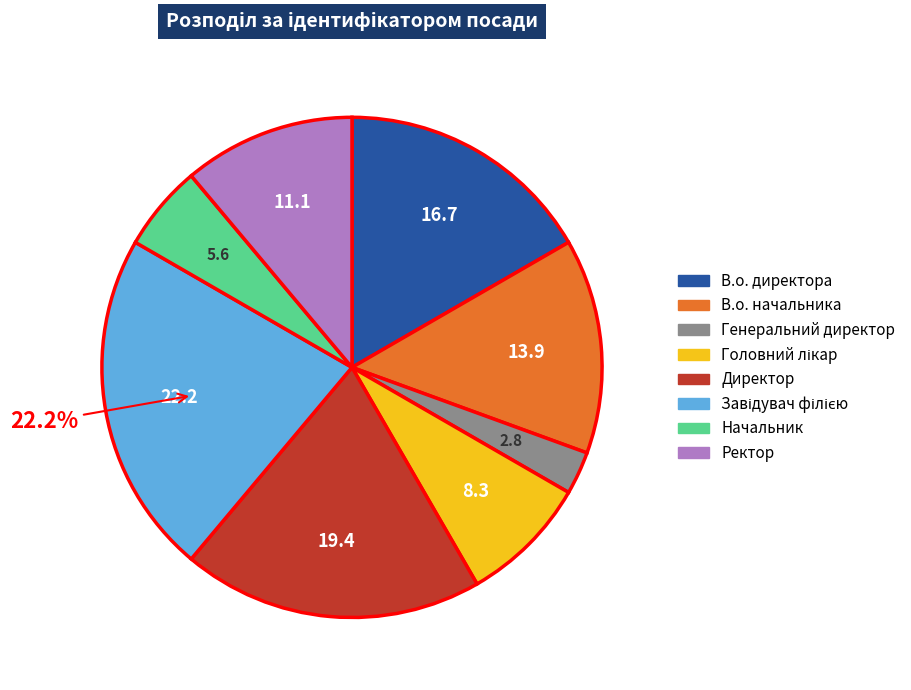

The Ректор slice represents 11% of the pie. True or false?

True